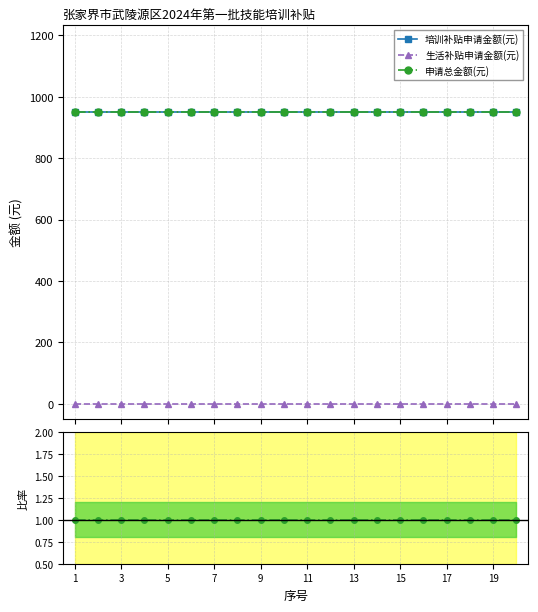

True or false: 培训补贴申请金额(元) has more than 1 points higher than both neighbors.

False